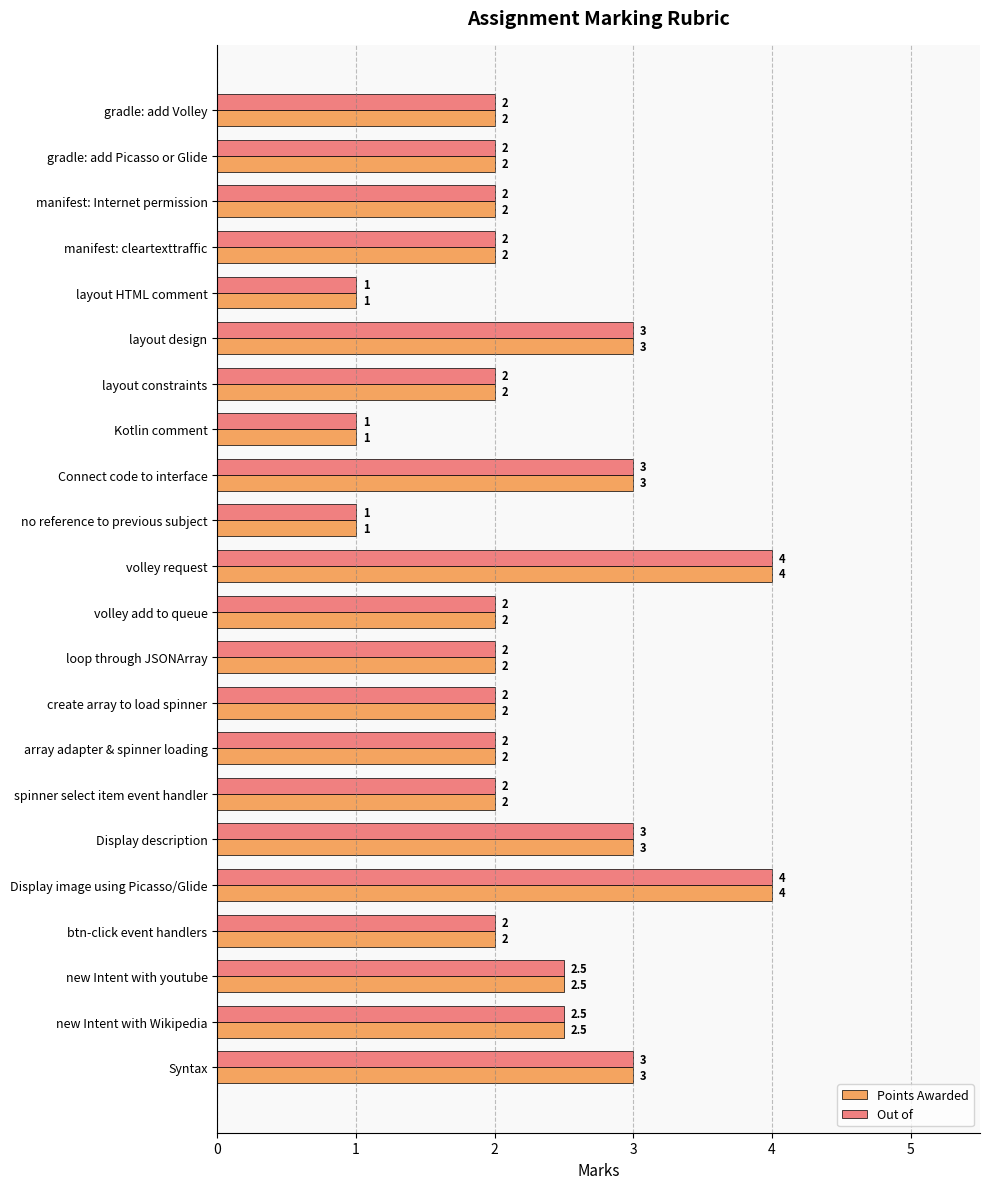

How many categories are shown in the chart?

22